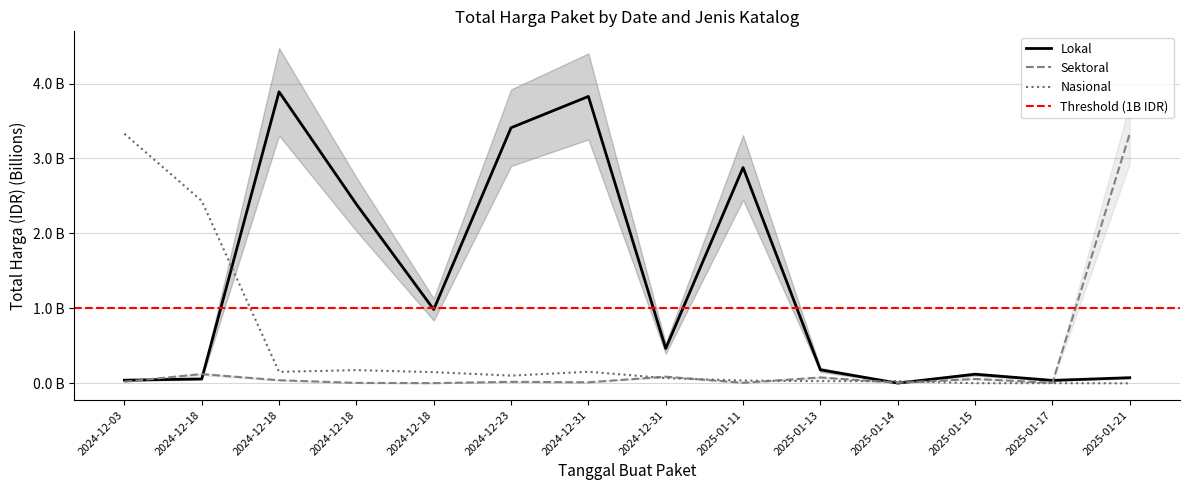

At which label is Total Harga (Sektoral) closest to 1?

2024-12-18